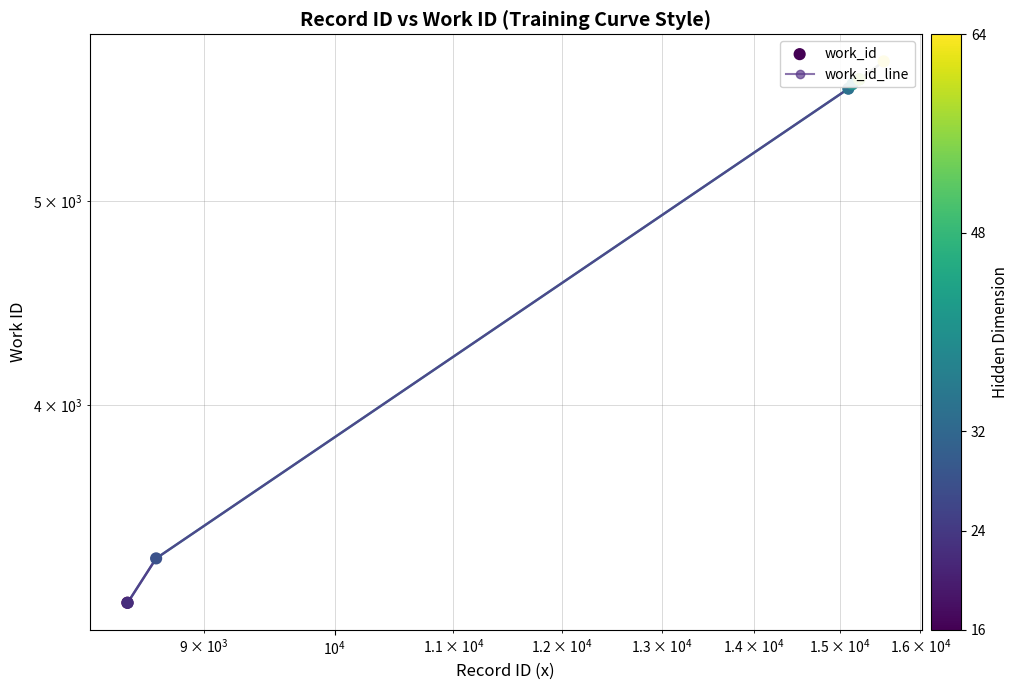

What are all the series names shown in the legend?

work_id_line, work_id